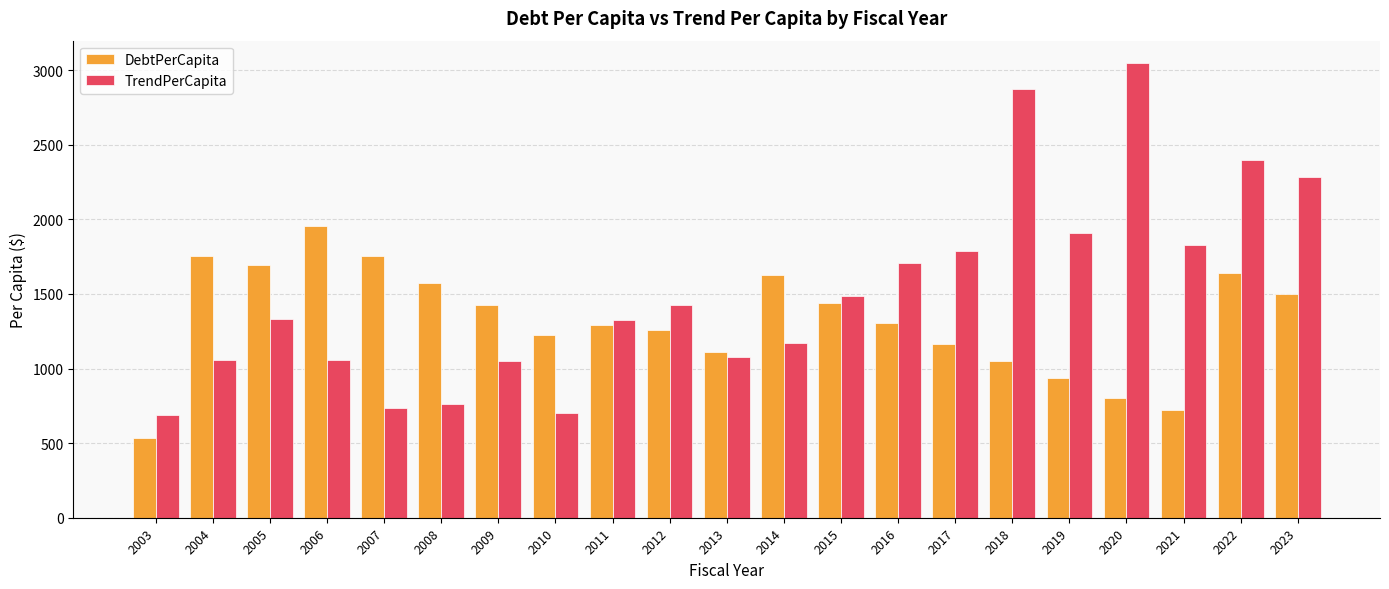

How many values in the TrendPerCapita series exceed 1335?

11